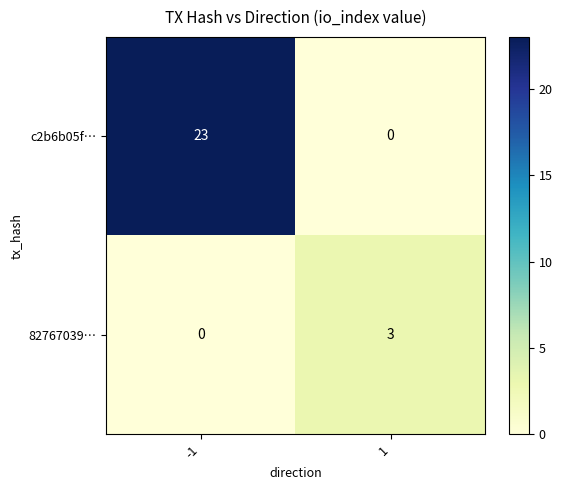

Rank the series at -1 from lowest to highest value.

82767039…, c2b6b05f…